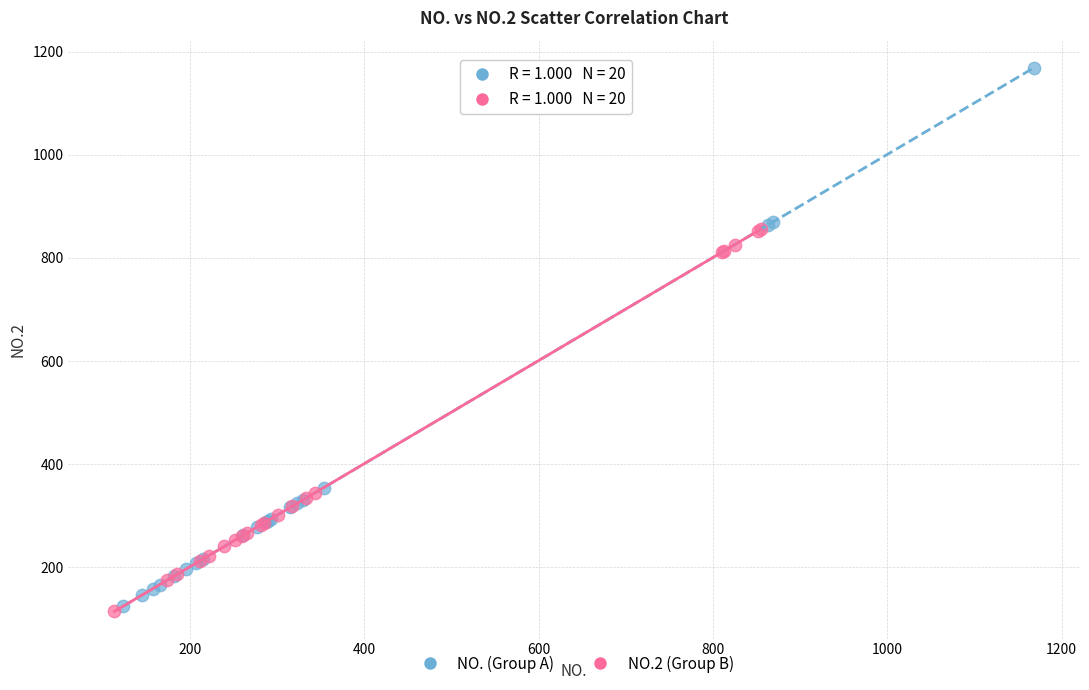

Which series reaches the minimum Y coordinate?

NO.2 (Group B)